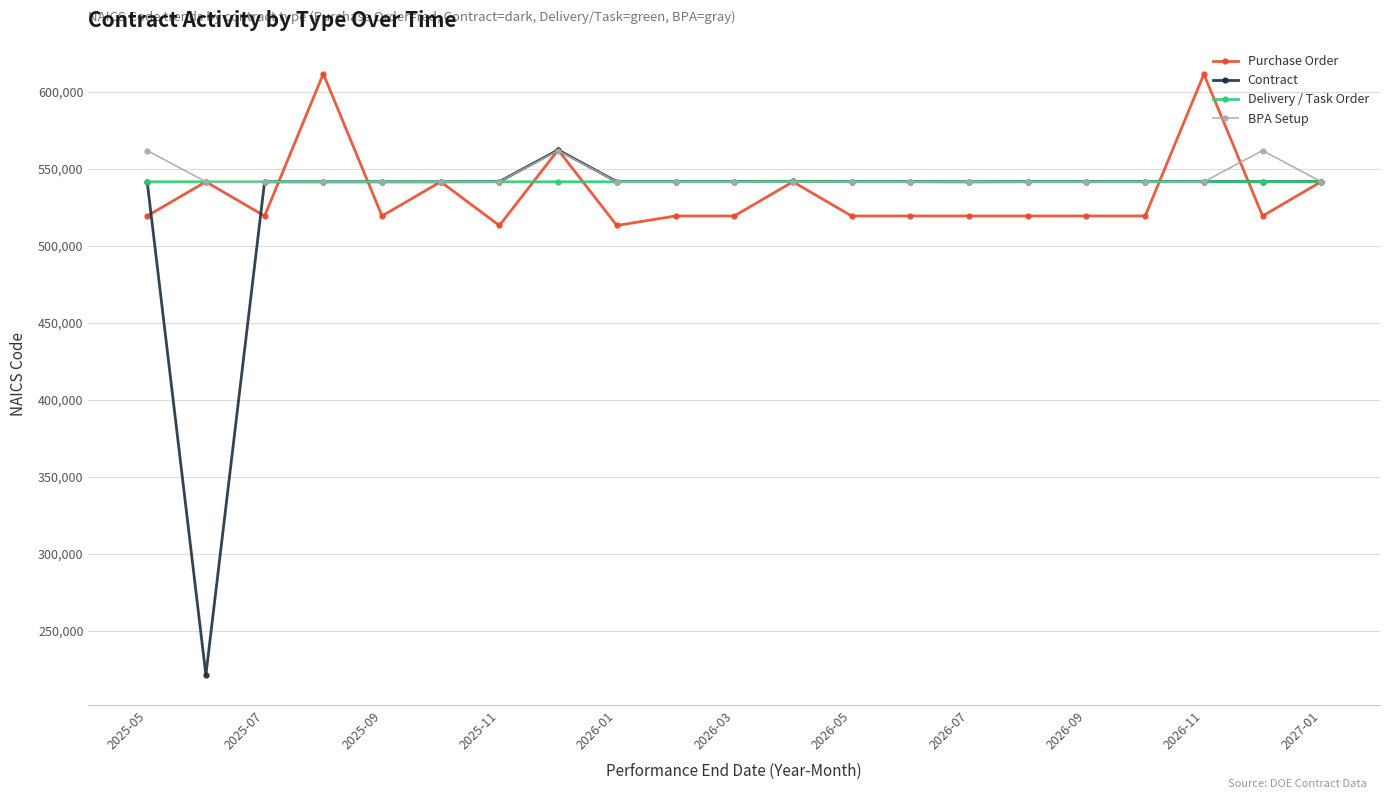

True or false: Purchase Order has more than 0 interior local peaks.

True